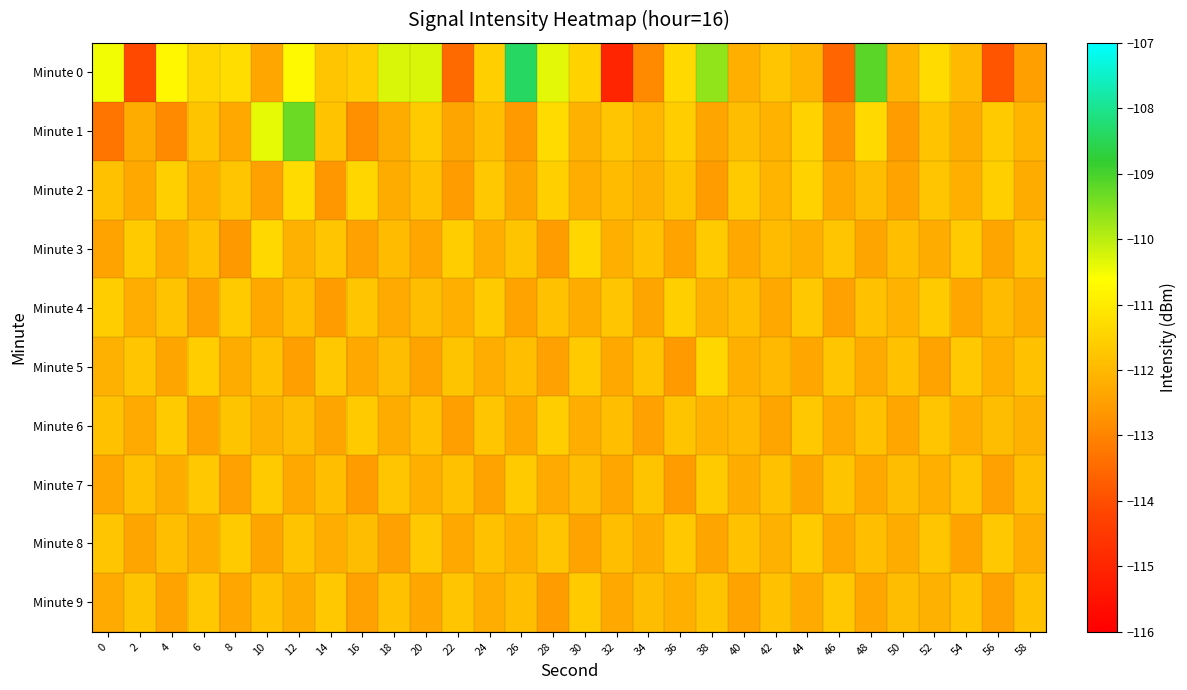

How many distinct data groups are displayed?

10